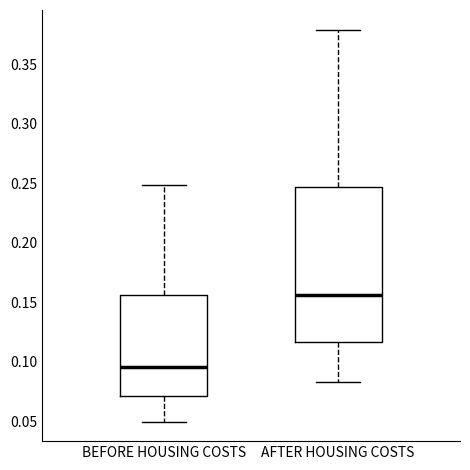

Which box's median line is the highest?

AFTER HOUSING COSTS